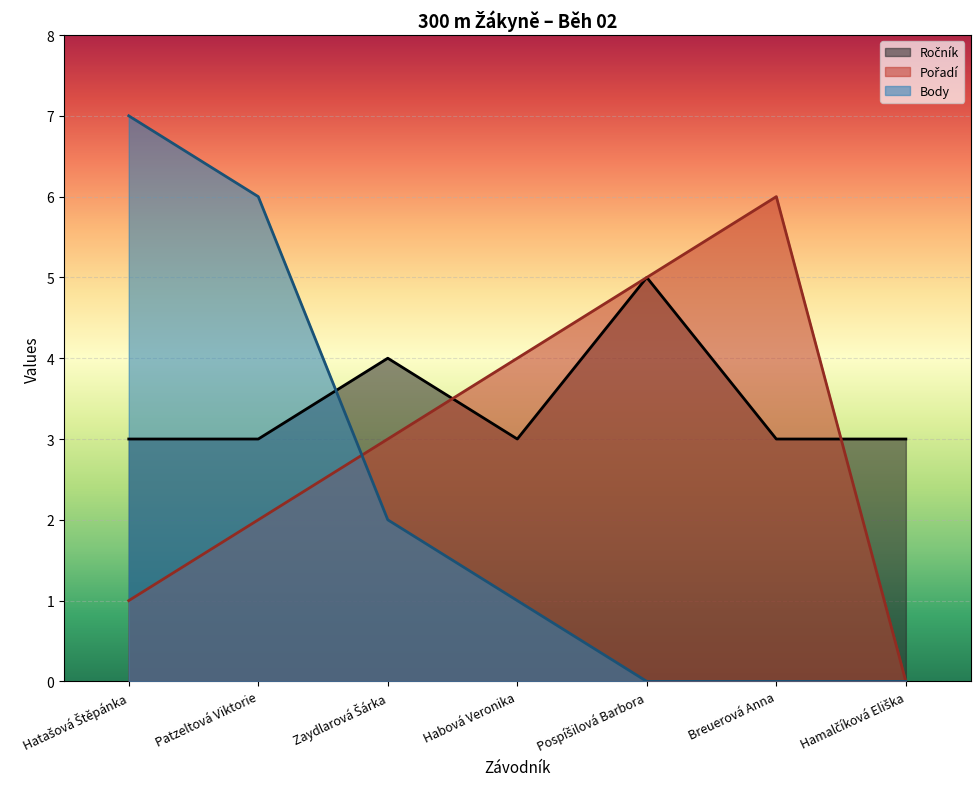

What is the sum of all Ročník values?

24